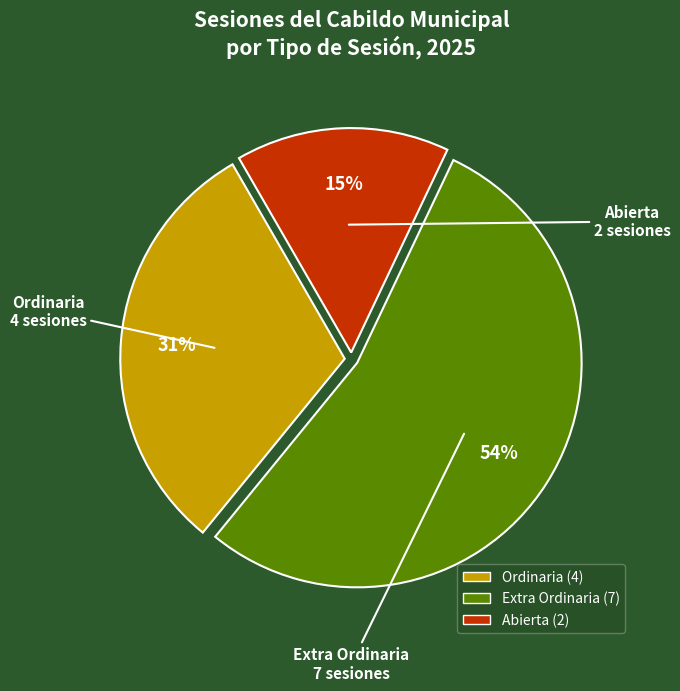

Does any single category account for the majority?

Yes